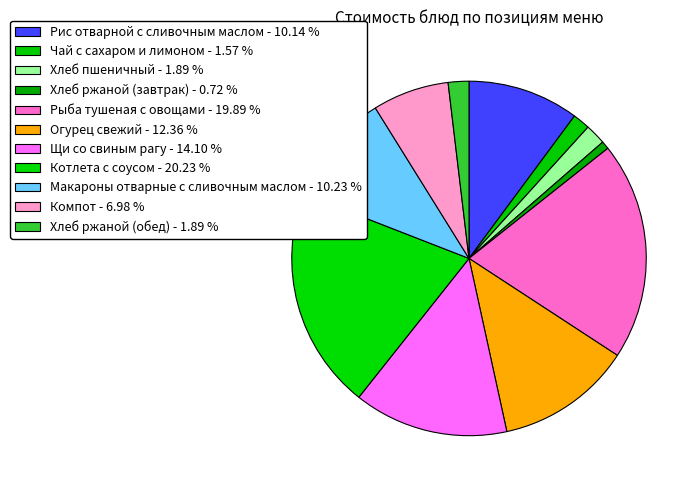

To the nearest percent, what percentage of the pie is Хлеб ржаной (обед)?

2%